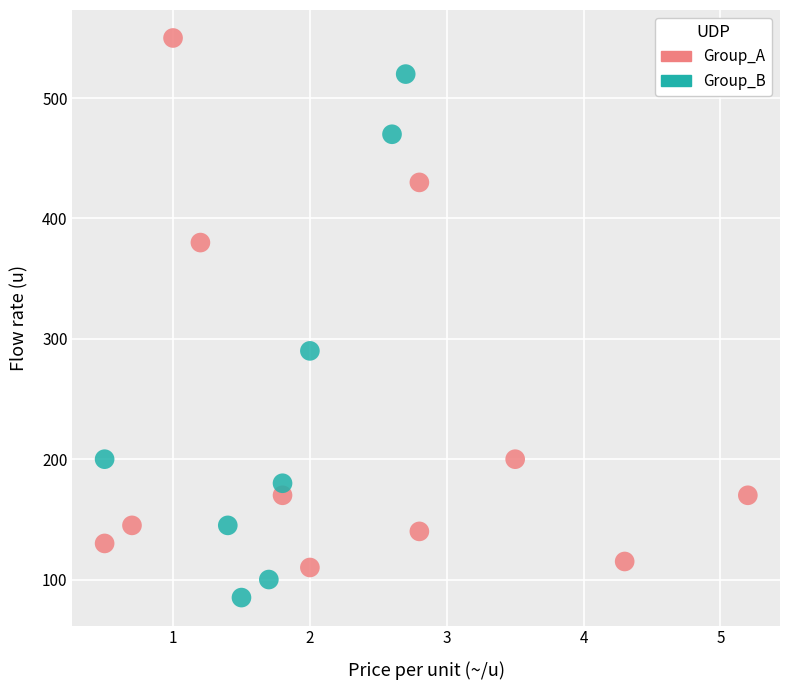

Which series reaches the minimum Y coordinate?

Group_B